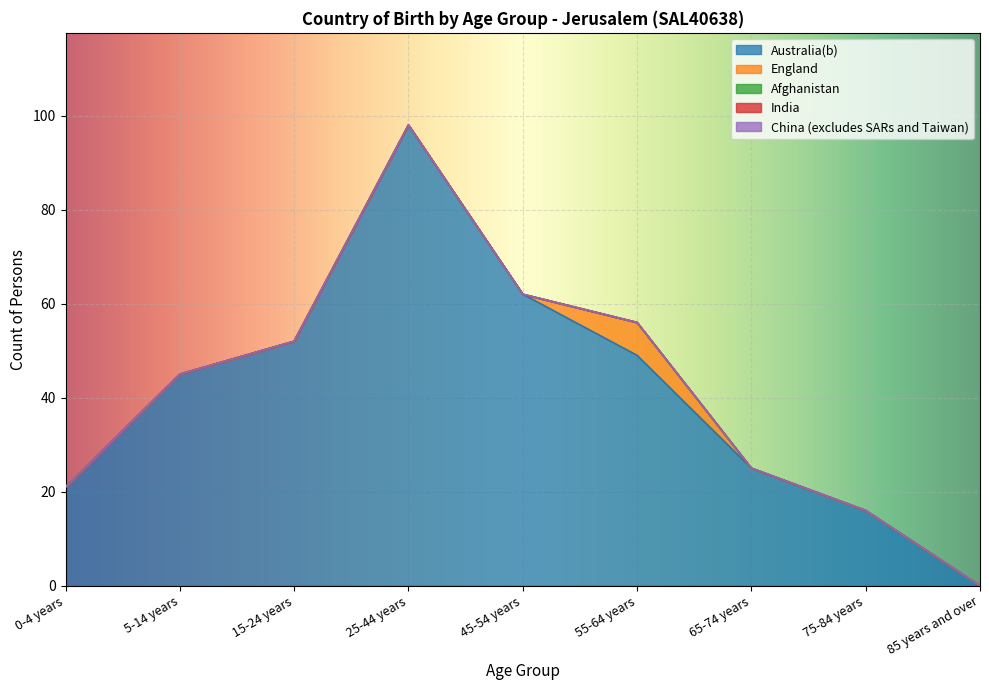

Reading right to left, what are all the values shown in this chart?

Australia(b): 0	16	25	49	62	98	52	45	21
England: 0	0	0	7	0	0	0	0	0
Afghanistan: 0	0	0	0	0	0	0	0	0
India: 0	0	0	0	0	0	0	0	0
China (excludes SARs and Taiwan): 0	0	0	0	0	0	0	0	0